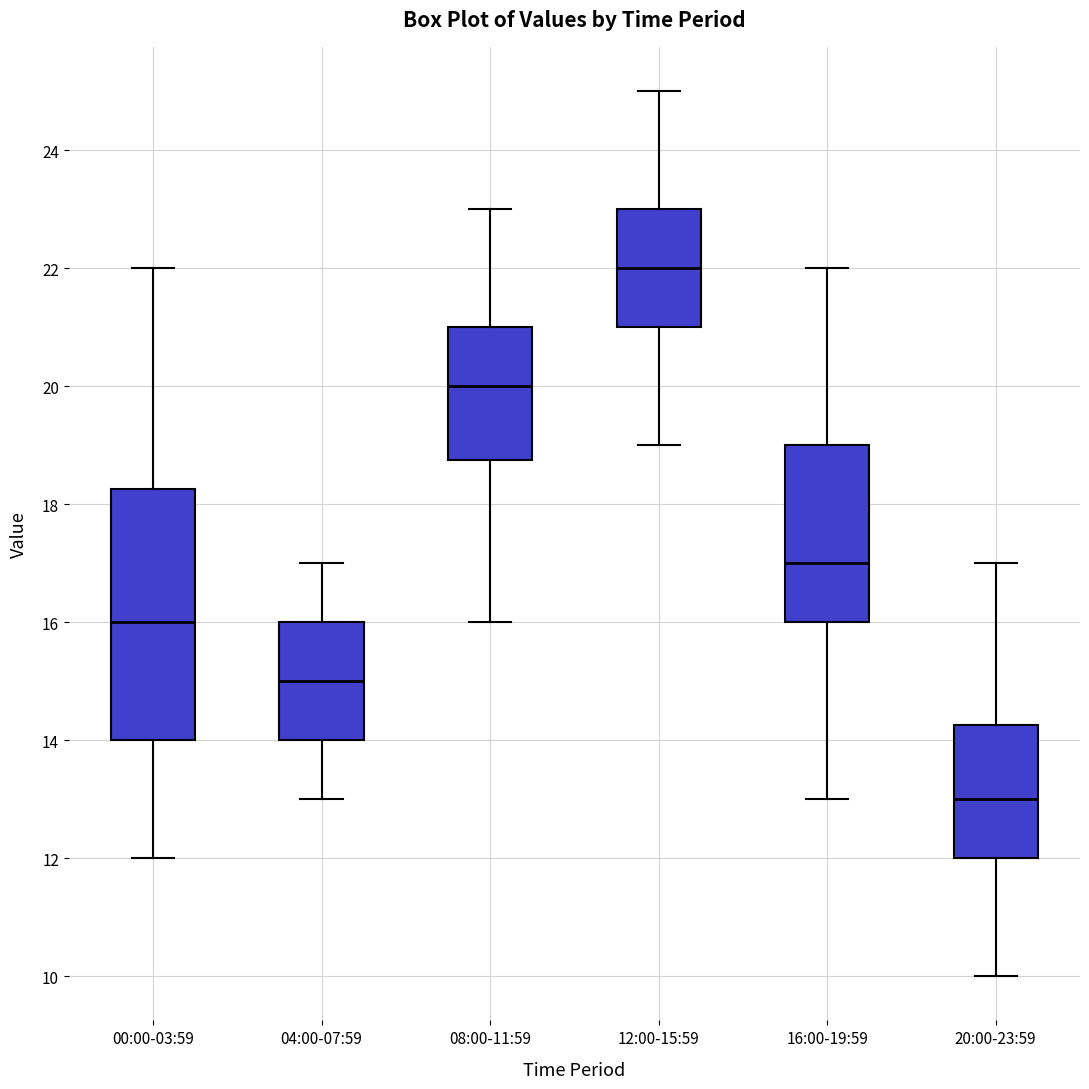

Reading left to right, transcribe this box plot: for each box, give where its median line is, the range the box spans, and where its two whiskers end, as read against the y-axis. The values are not printed on the chart, so give them approximately, as read against the axis.

00:00-03:59: median 16.0, box 14.0 to 18.2, whiskers 12.0 to 22.0
04:00-07:59: median 15.0, box 14.0 to 16.0, whiskers 13.0 to 17.0
08:00-11:59: median 20.0, box 18.8 to 21.0, whiskers 16.0 to 23.0
12:00-15:59: median 22.0, box 21.0 to 23.0, whiskers 19.0 to 25.0
16:00-19:59: median 17.0, box 16.0 to 19.0, whiskers 13.0 to 22.0
20:00-23:59: median 13.0, box 12.0 to 14.2, whiskers 10.0 to 17.0